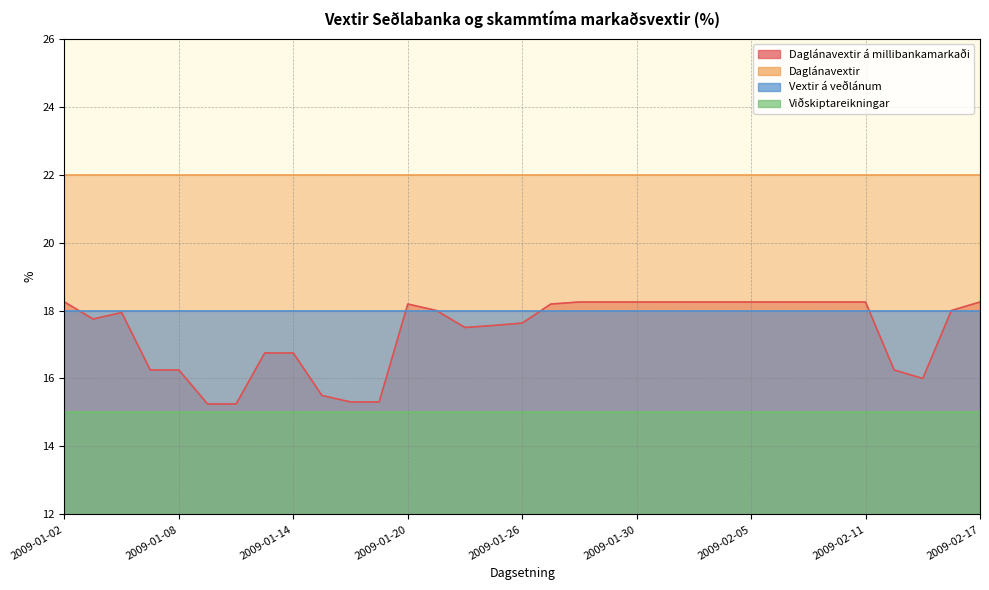

What are all the series names shown in the legend?

Daglánavextir á millibankamarkaði, Daglánavextir, Vextir á veðlánum, Viðskiptareikningar